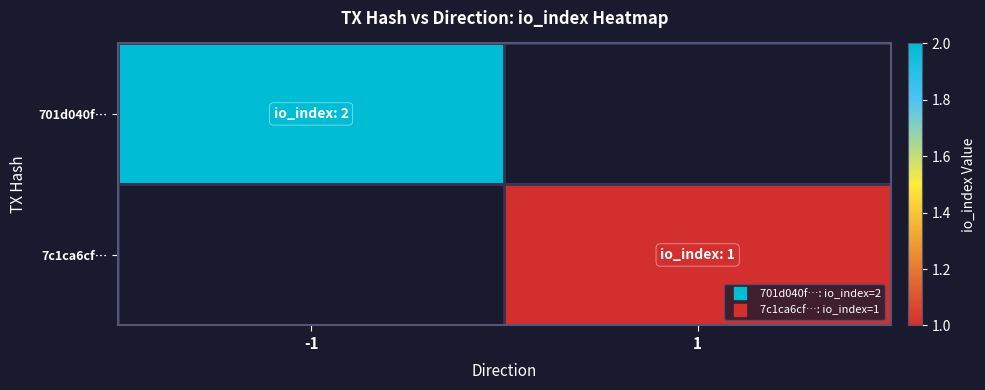

Reading left to right, transcribe all the data shown in this chart.

701d040f…: -1=2	1=0
7c1ca6cf…: -1=0	1=1